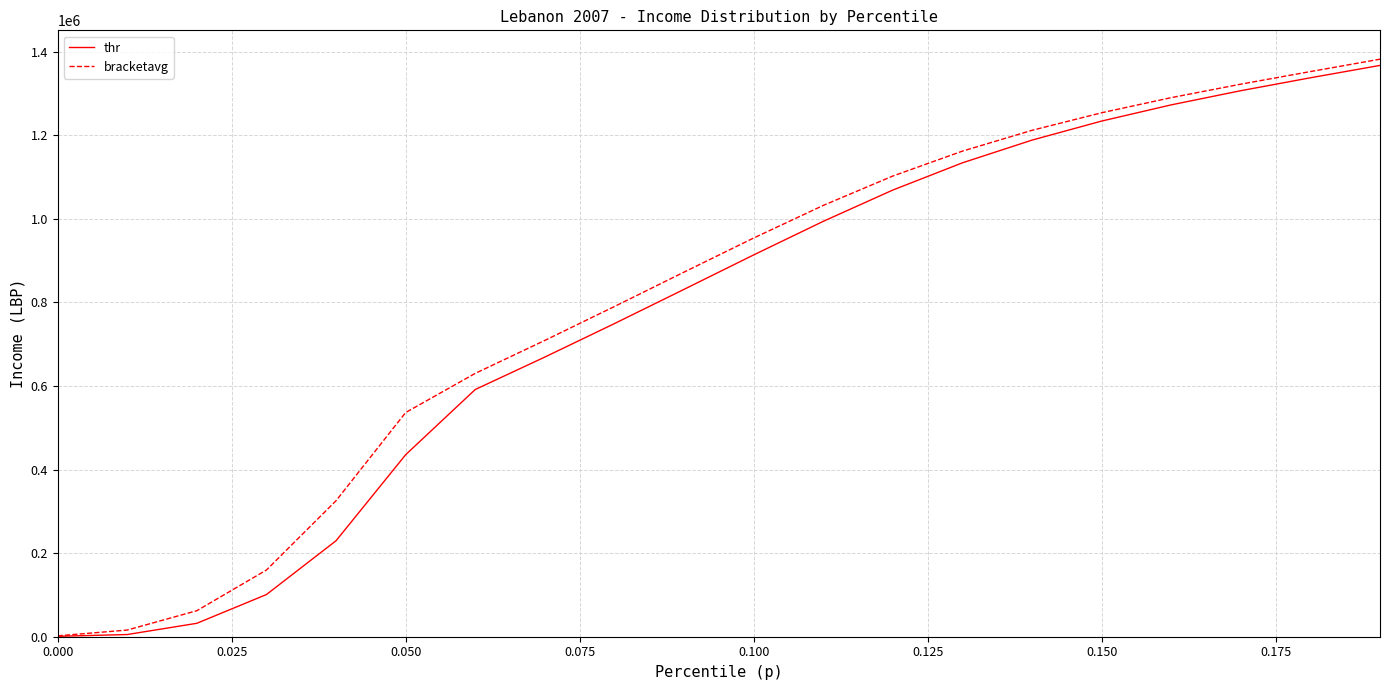

True or false: bracketavg and thr intersect in this chart.

False